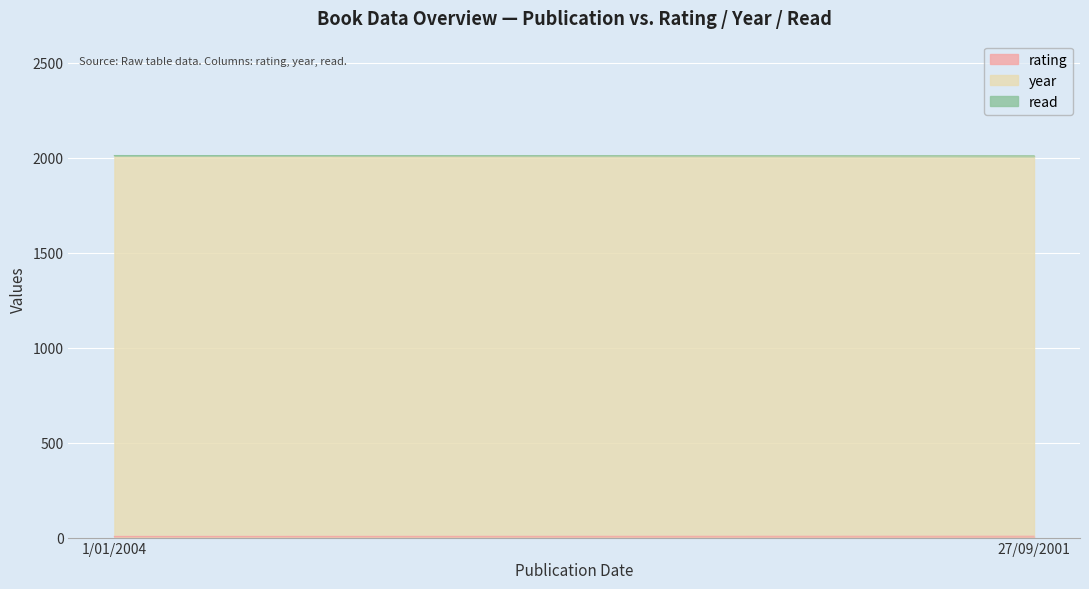

Count the number of categories in the chart.

2